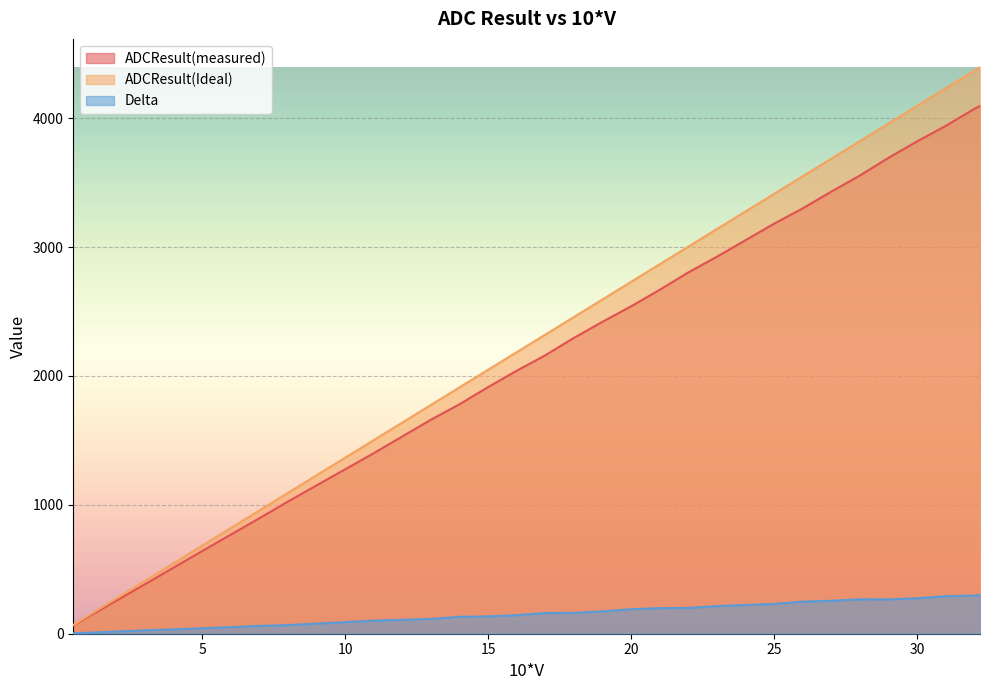

Read the ADCResult(Ideal) value at 19.

2593.5